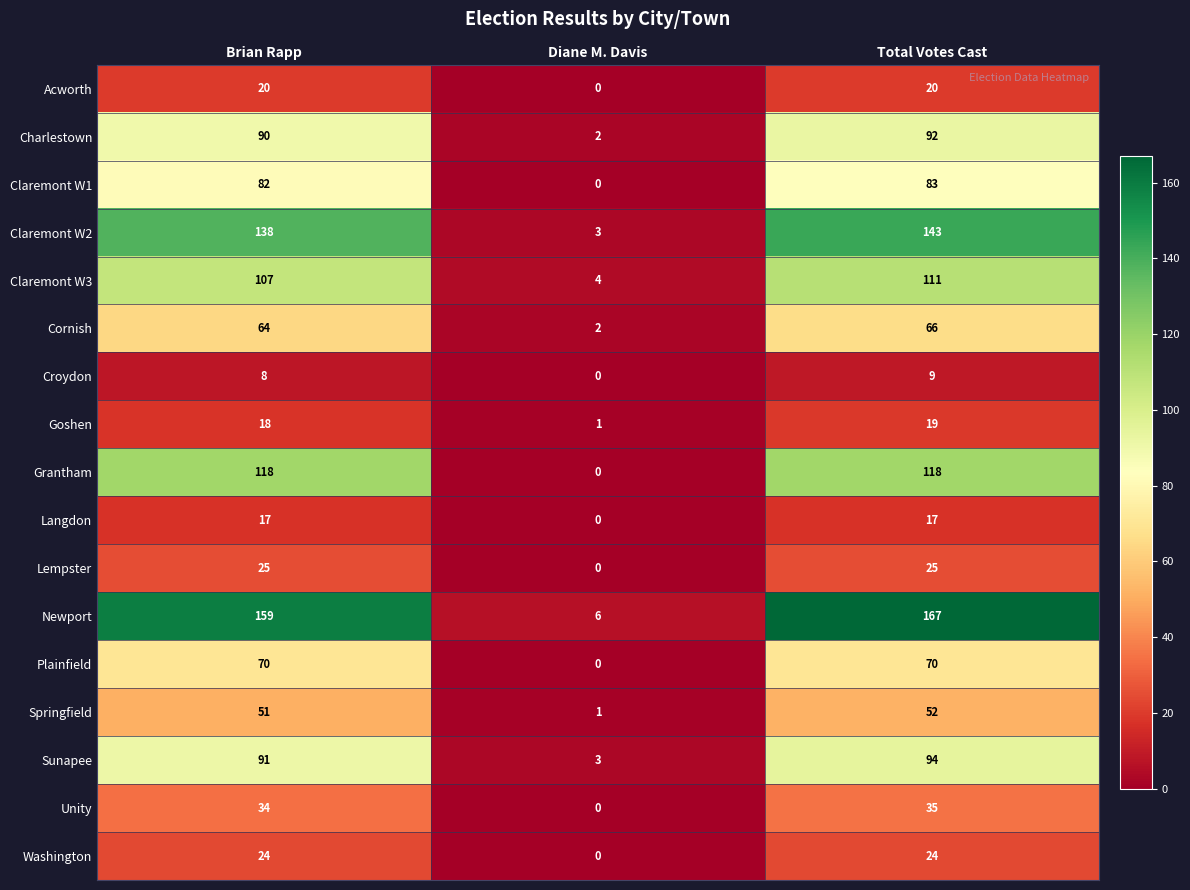

Rank the series by their maximum value, from highest to lowest.

Newport, Claremont W2, Grantham, Claremont W3, Sunapee, Charlestown, Claremont W1, Plainfield, Cornish, Springfield, Unity, Lempster, Washington, Acworth, Goshen, Langdon, Croydon